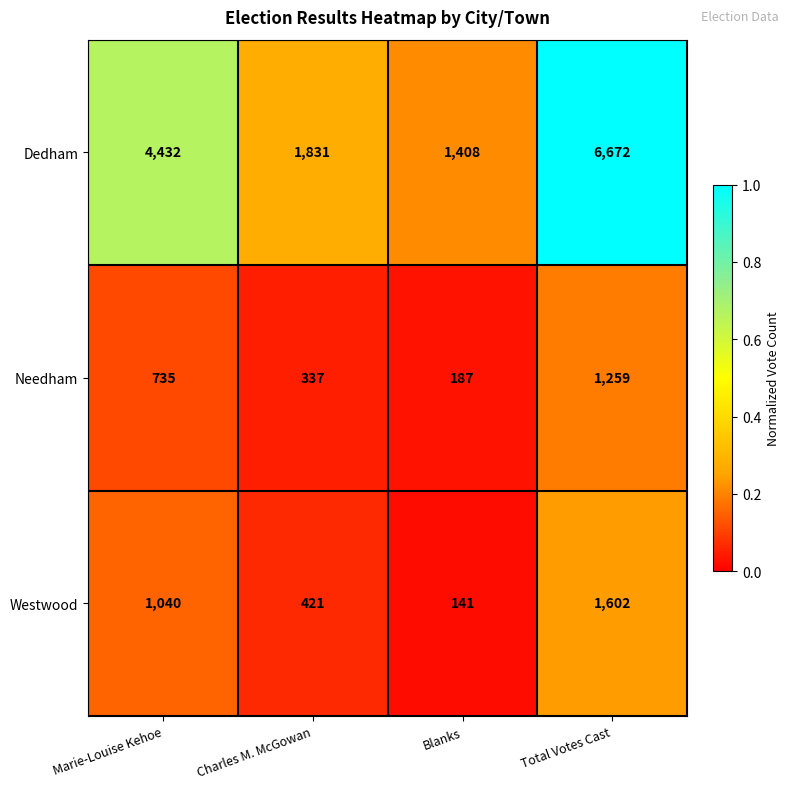

Is it true that Dedham equals 6672 at Total Votes Cast?

True